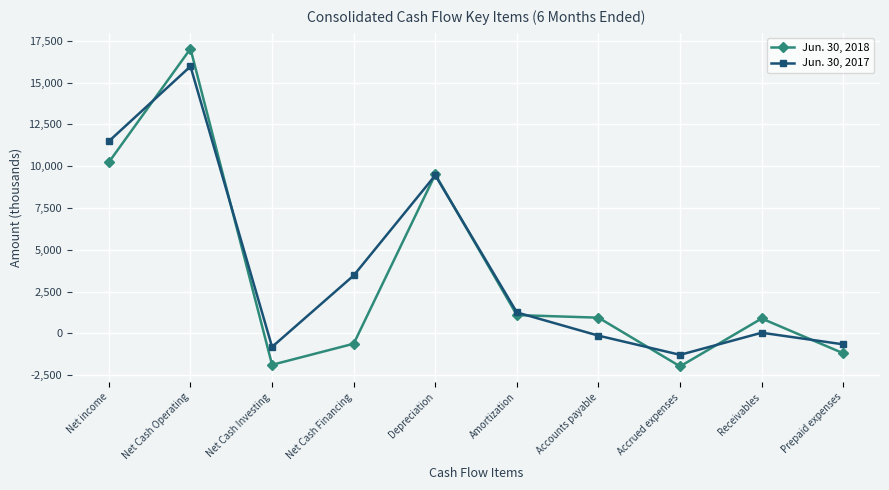

Which category has the highest value across all series?

Net Cash Operating